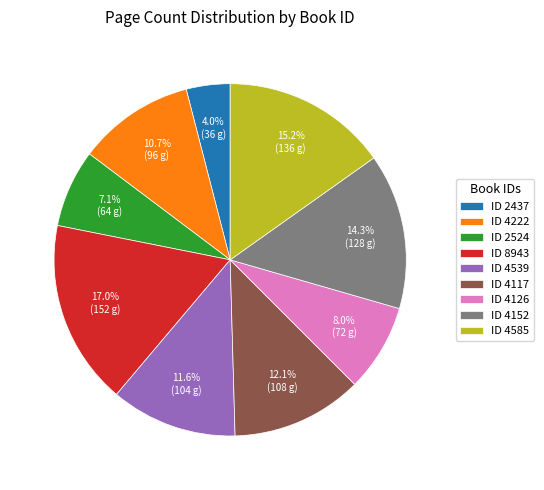

How much of the chart is everything except ID 4222?

89.3%